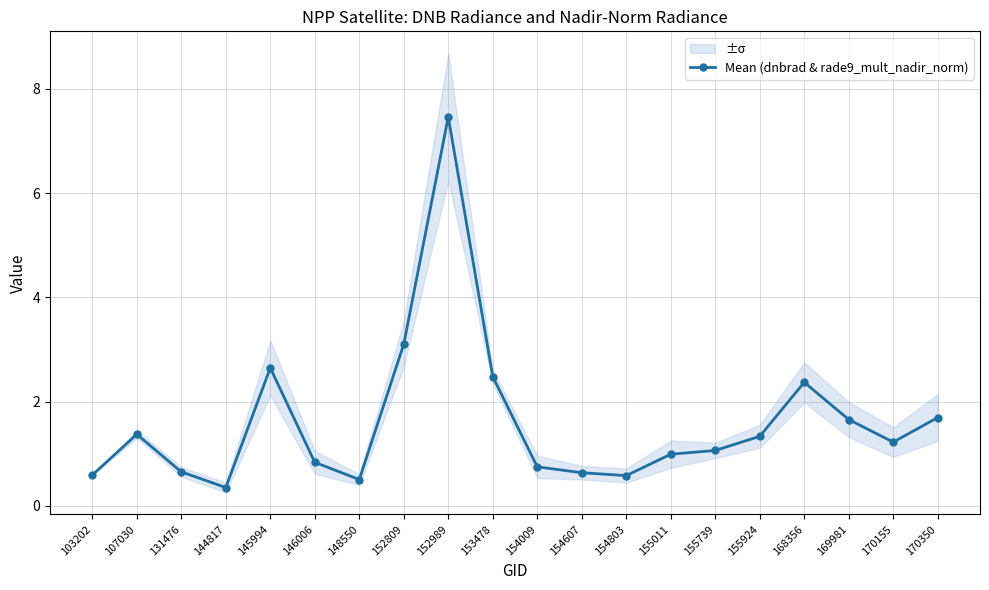

Reading right to left, transcribe all the data shown in this chart.

170350=1.7	170155=1.2	169981=1.7	168356=2.4	155924=1.3	155739=1.1	155011=1.0	154803=0.6	154607=0.6	154009=0.7	153478=2.5	152989=7.5	152809=3.1	148550=0.5	146006=0.8	145994=2.6	144817=0.4	131476=0.7	107030=1.4	103202=0.6